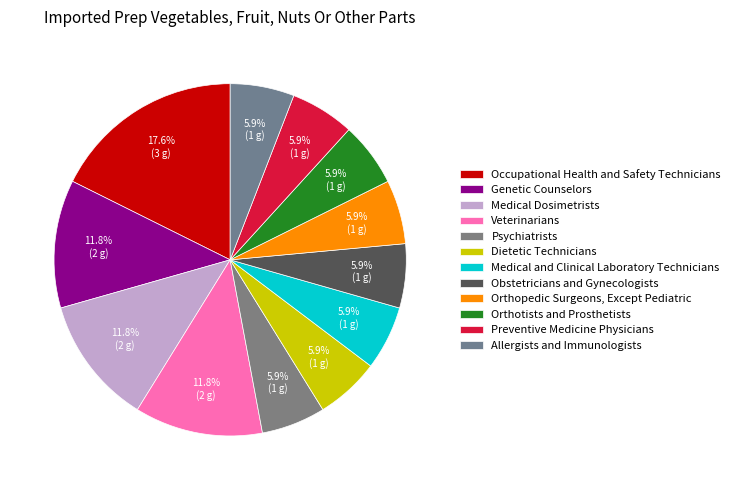

To the nearest percent, what is the average slice percentage?

8%